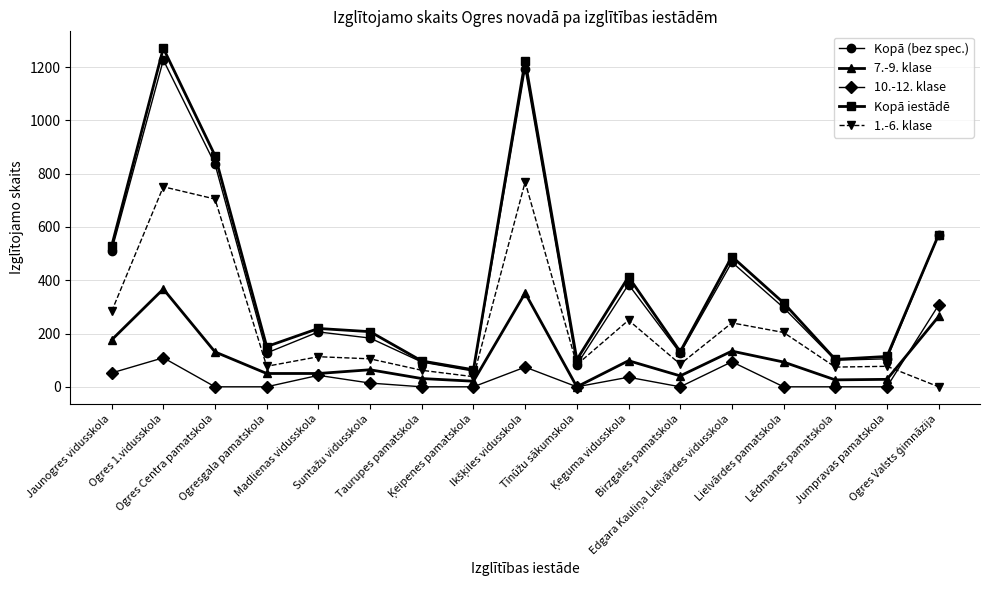

What is the difference between the maximum and minimum values in the 7.-9. klase series?

367